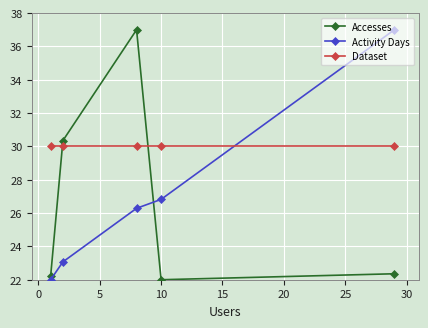

What is the smallest value displayed?

22.0